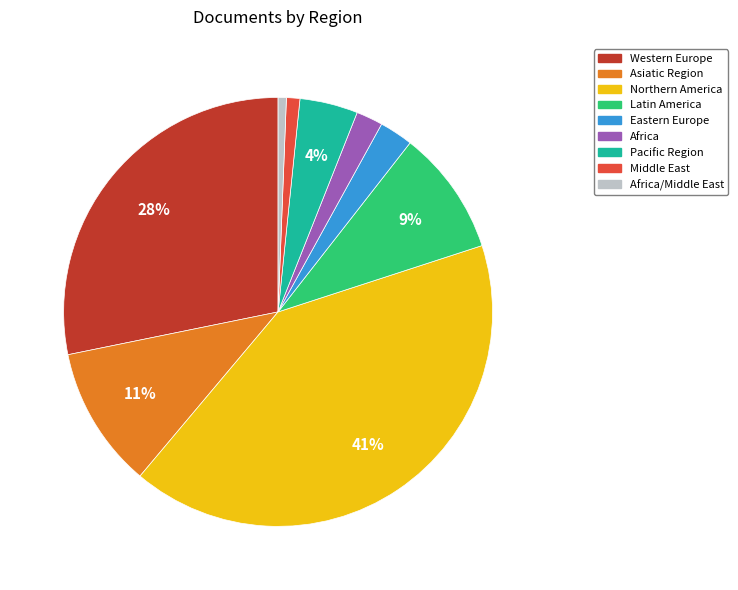

Combined, do Africa and Latin America account for over 50%?

No